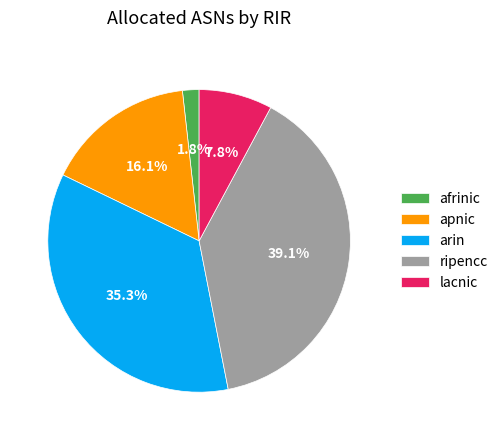

Approximately how many times larger is the value at afrinic compared to arin?

0.1